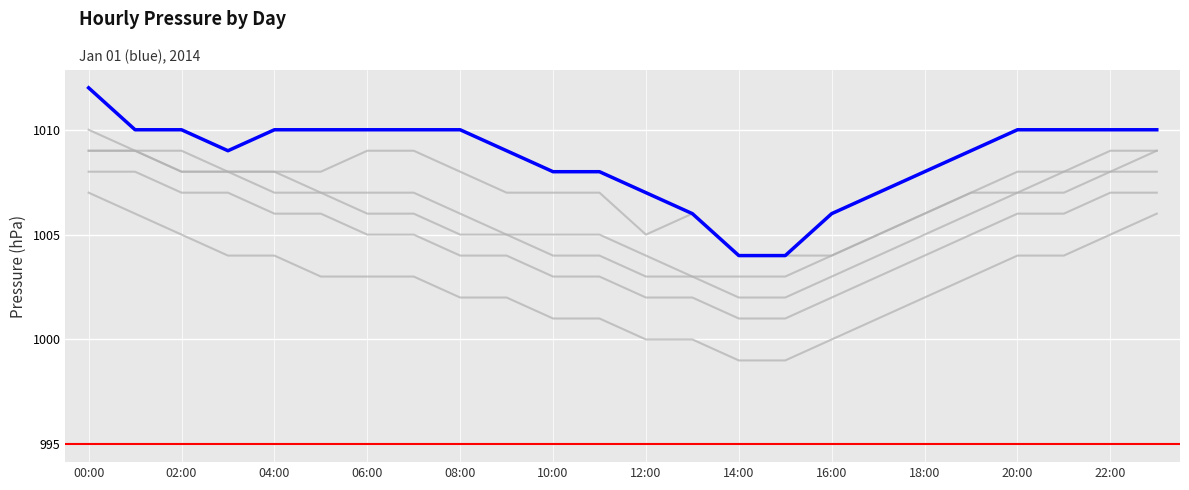

Rank the series at 16:00 from lowest to highest value.

Jan 06, Jan 05, Jan 04, Jan 02, Jan 03, Jan 01